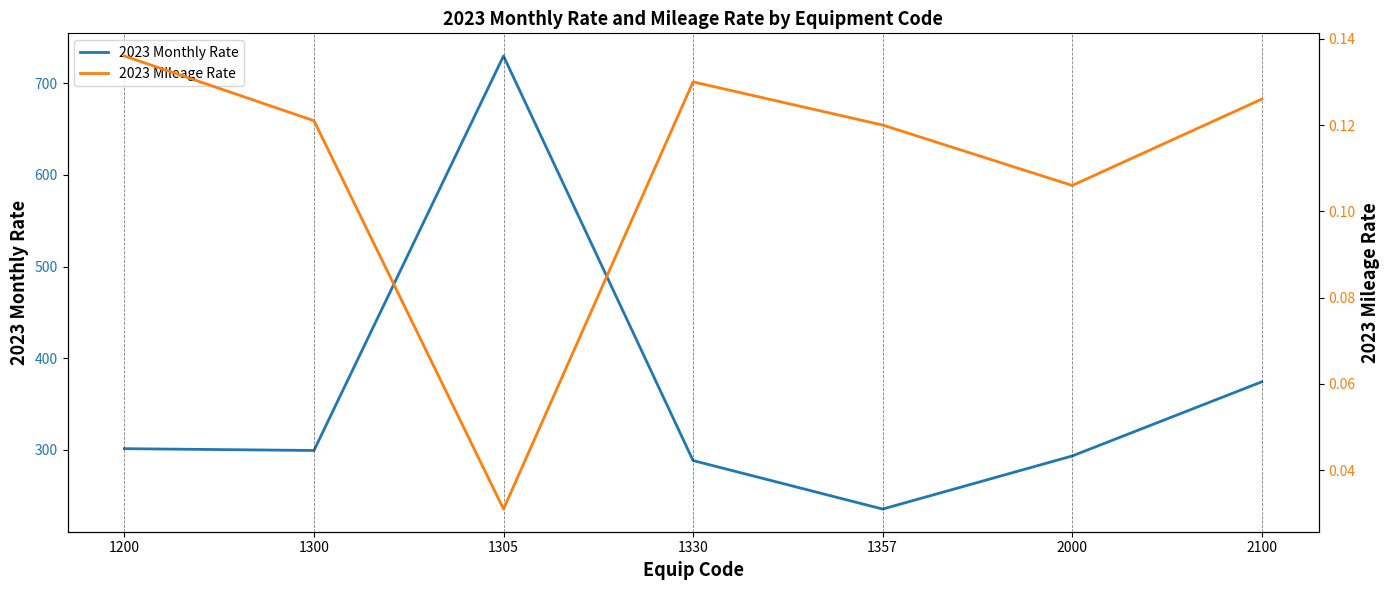

At which category does 2023 Monthly Rate reach its first local peak?

1305